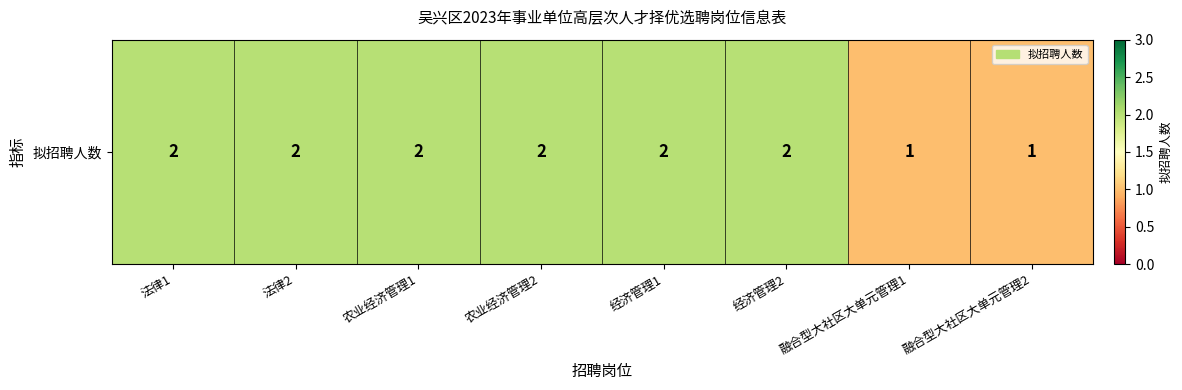

What is the sum of all values?

14